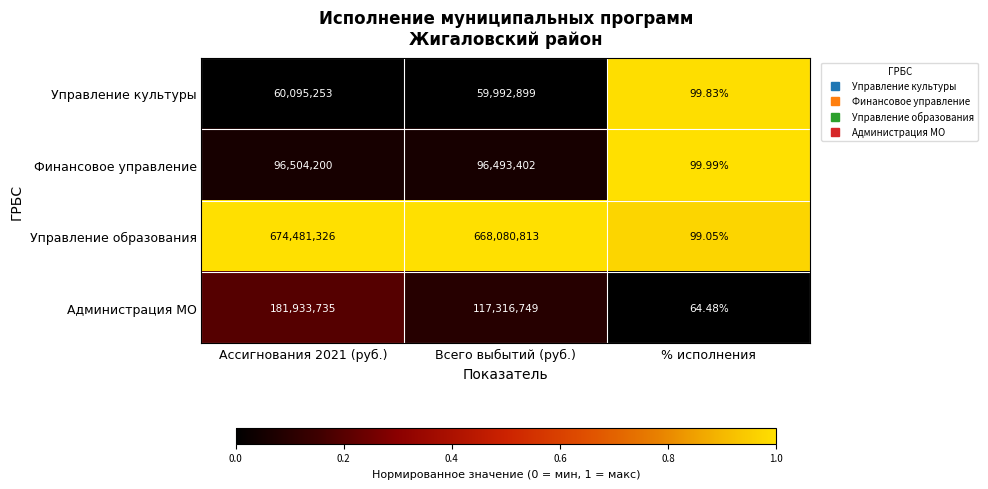

Which series has the largest range (max minus min)?

Управление образования